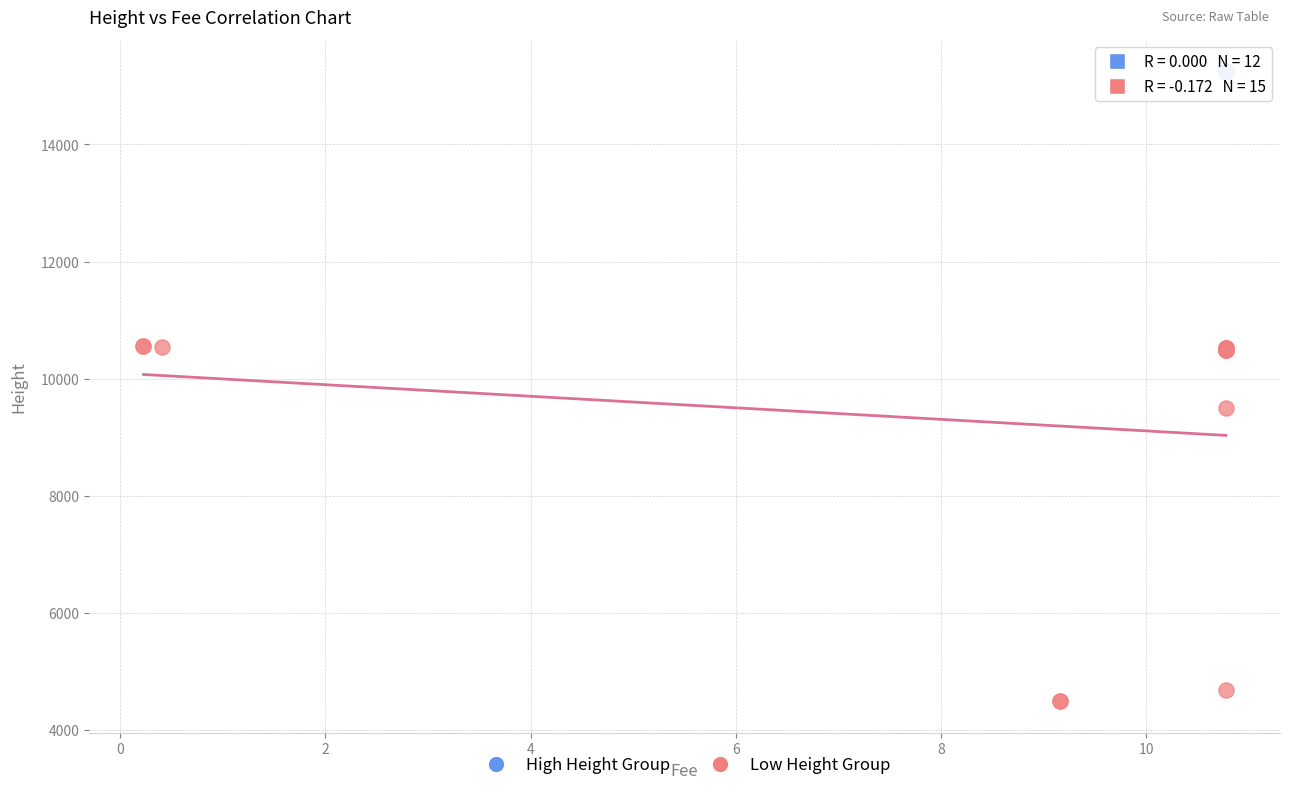

Which series reaches the maximum Y coordinate?

High Height Group